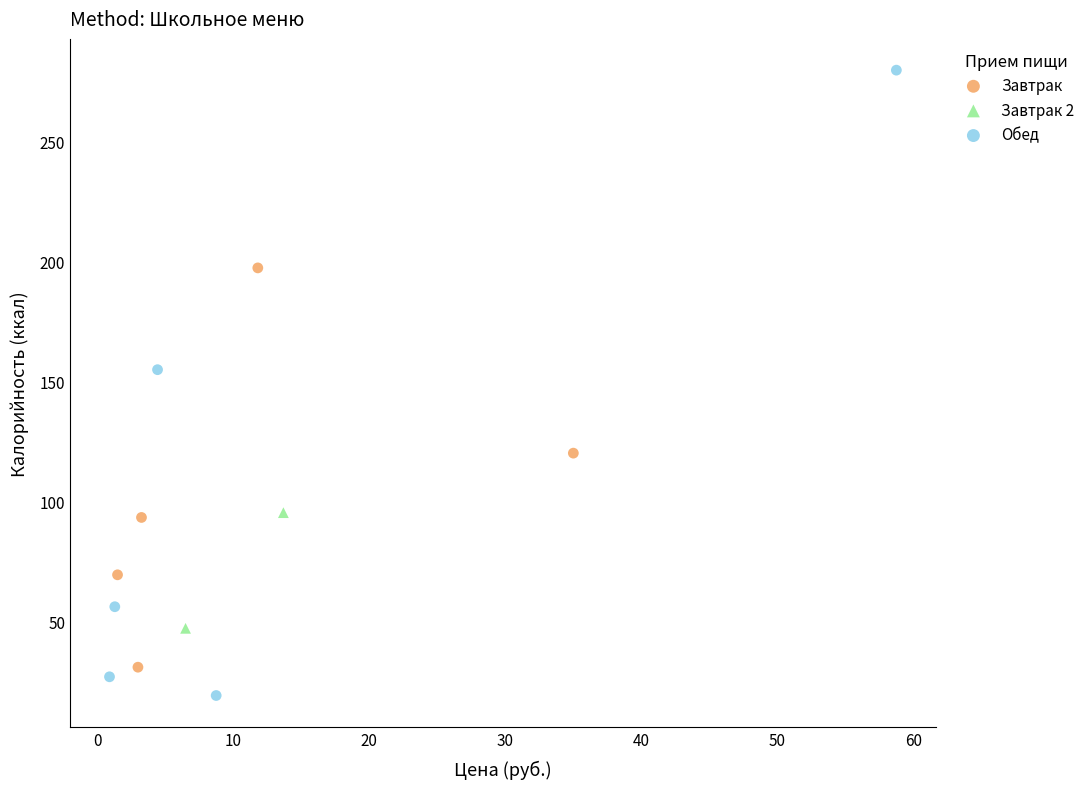

Which series has the widest spread of Y values?

Обед